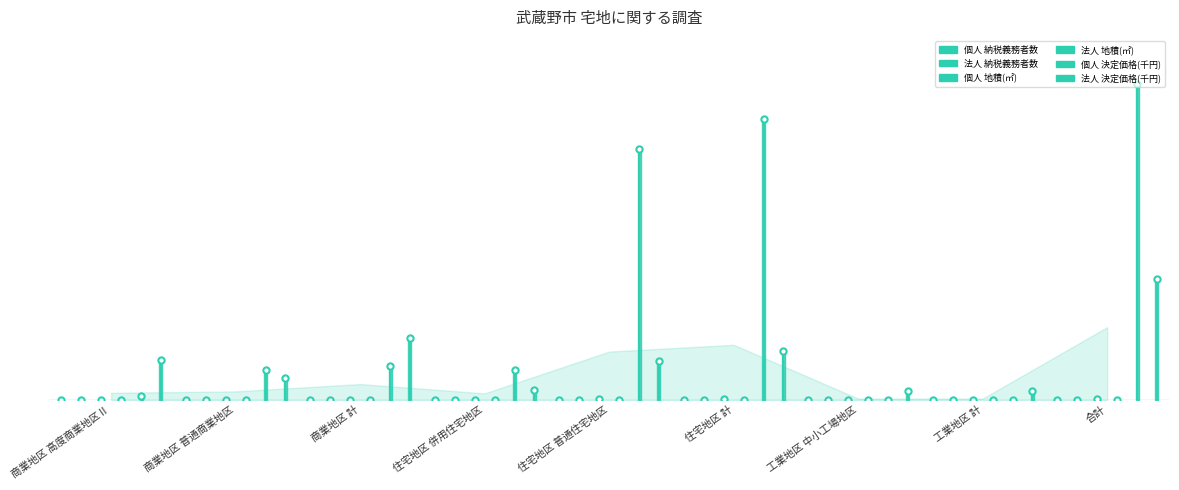

What is the average value of the 法人 決定価格(千円) series?

0.1